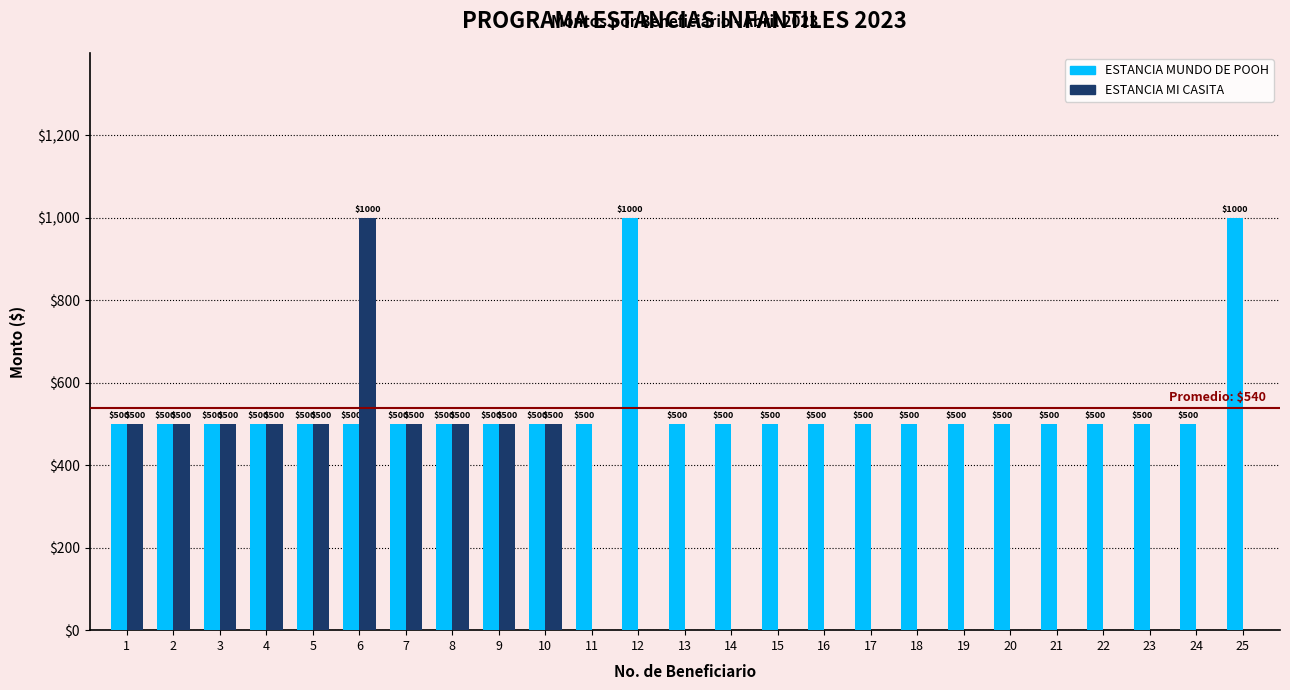

How many groups of bars are there?

25